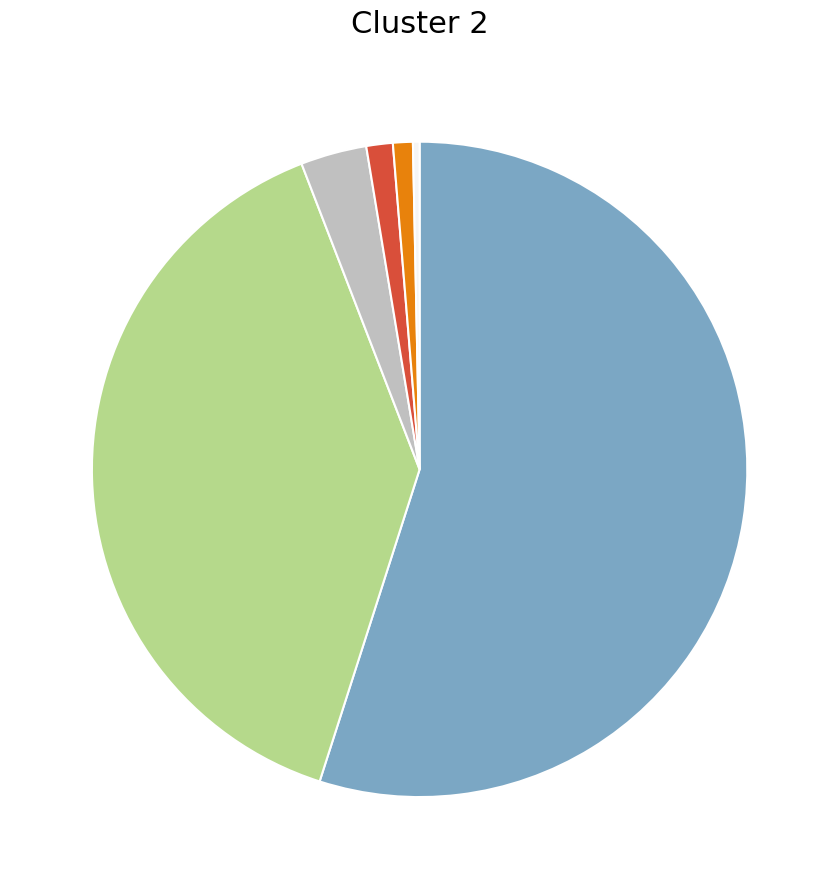

Count the number of slices in the pie.

6